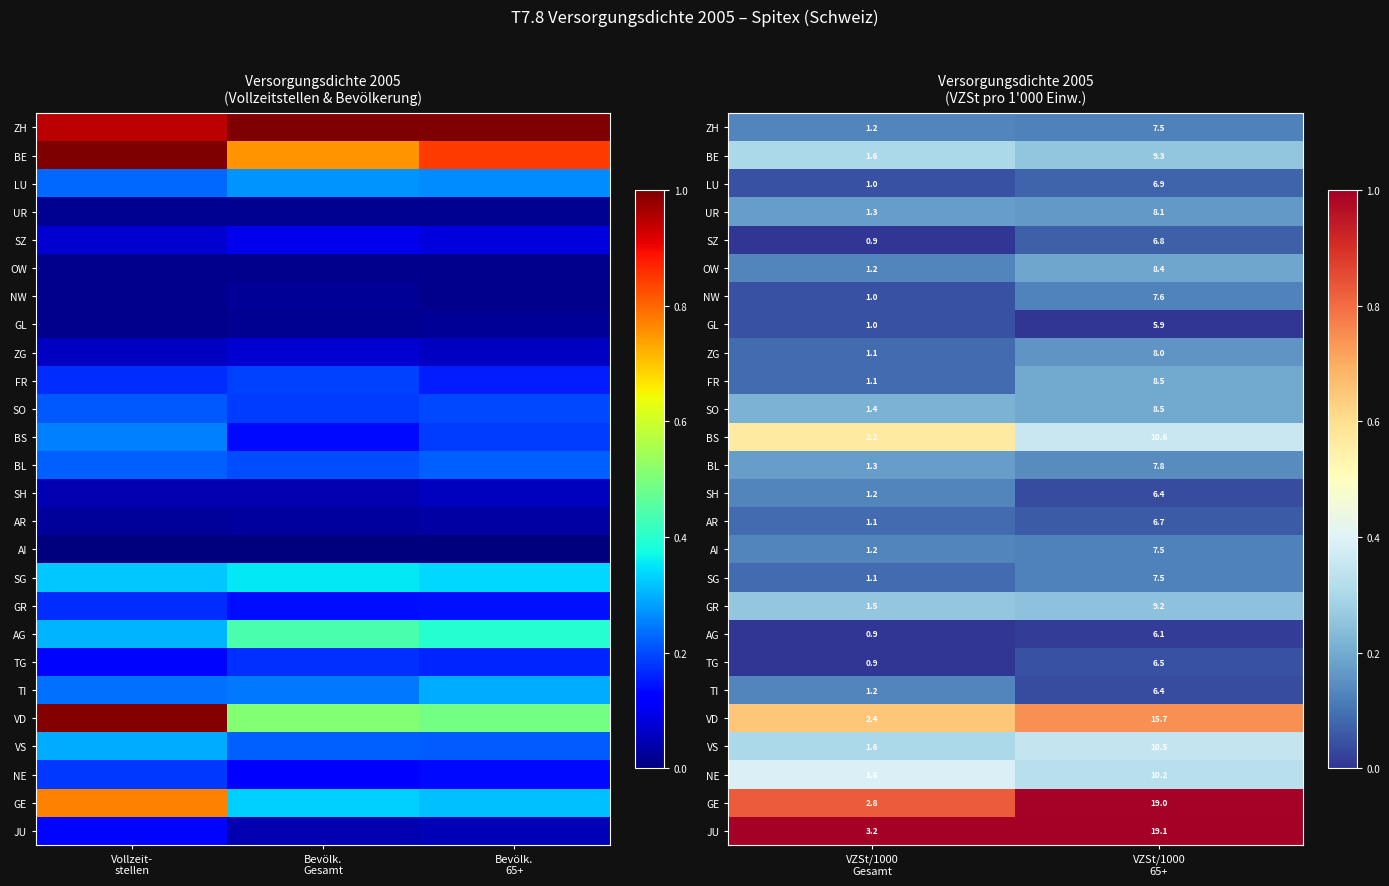

What is the difference between the highest and lowest values at VZSt/1000 Gesamt?

1.0